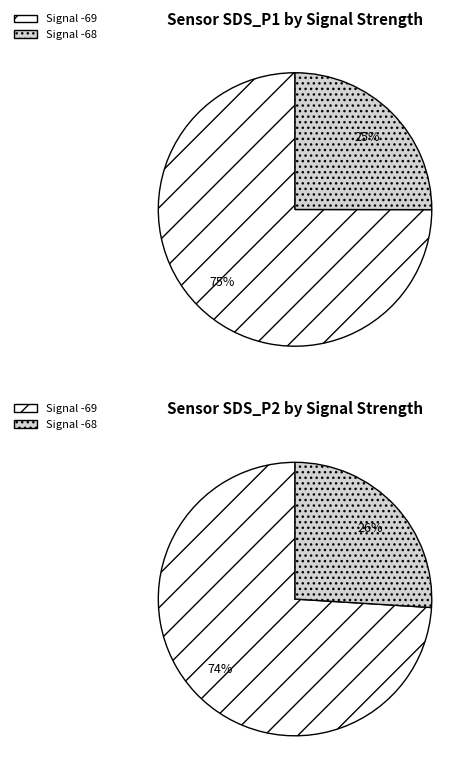

Does 1 represent more than half of the total?

No